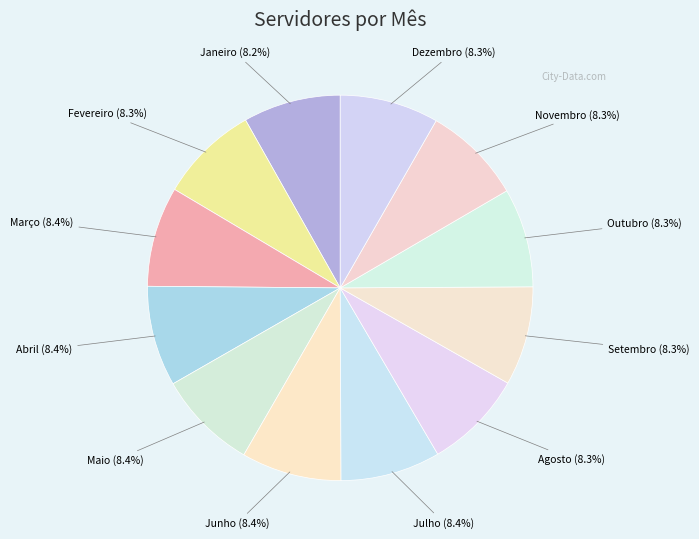

Is there any slice that represents more than half of the pie?

No